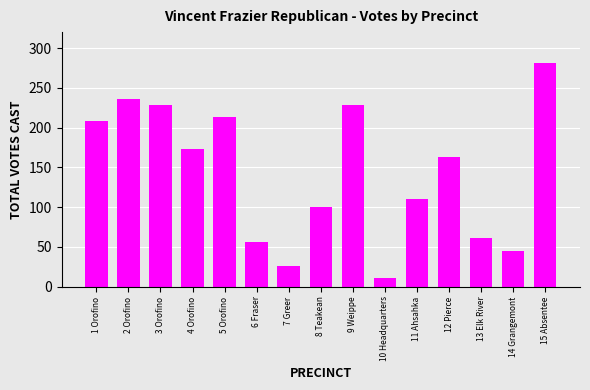

What is the difference between the maximum and minimum values?

270